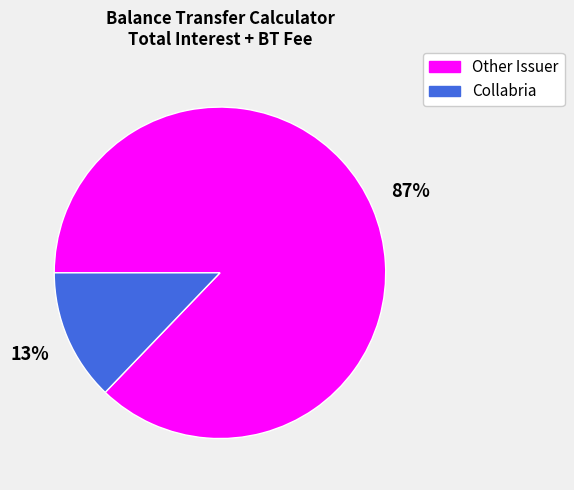

Is there a majority slice in this chart?

Yes